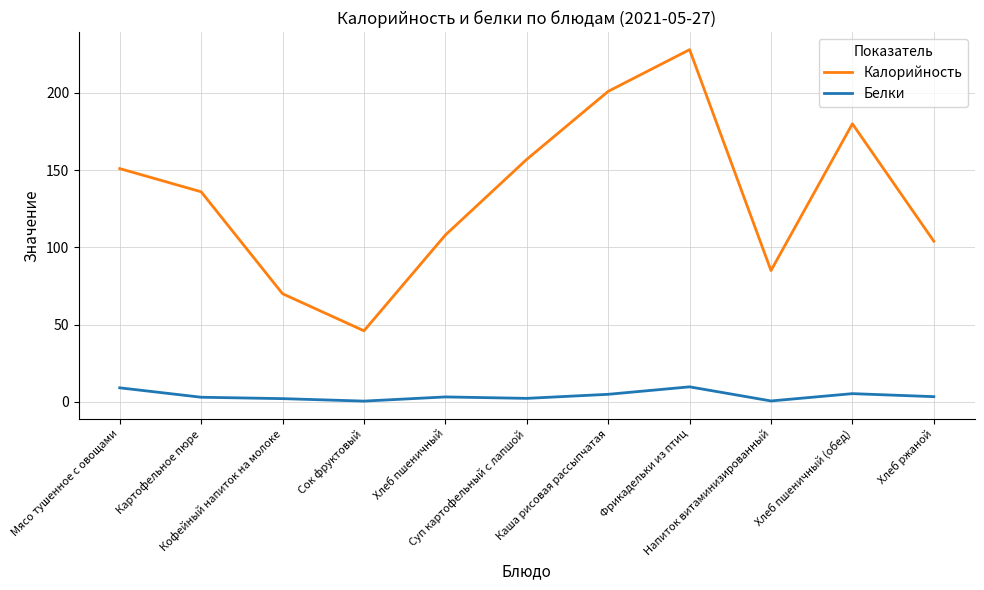

Which label corresponds to the largest value in the chart?

Фрикадельки из птиц